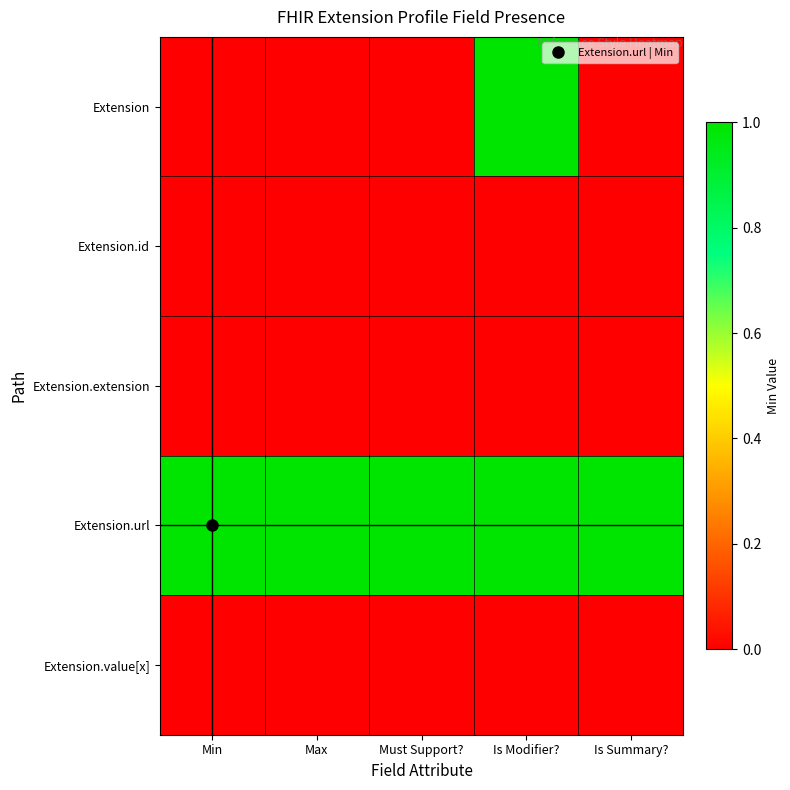

What is the spread (max minus min) of values at Min?

1